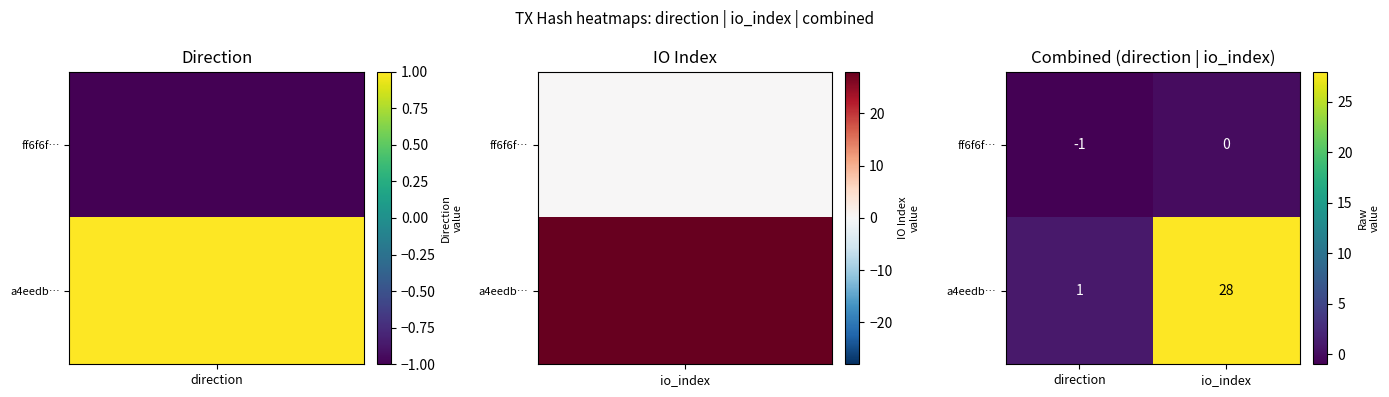

At how many categories does at least one series exceed 15?

1